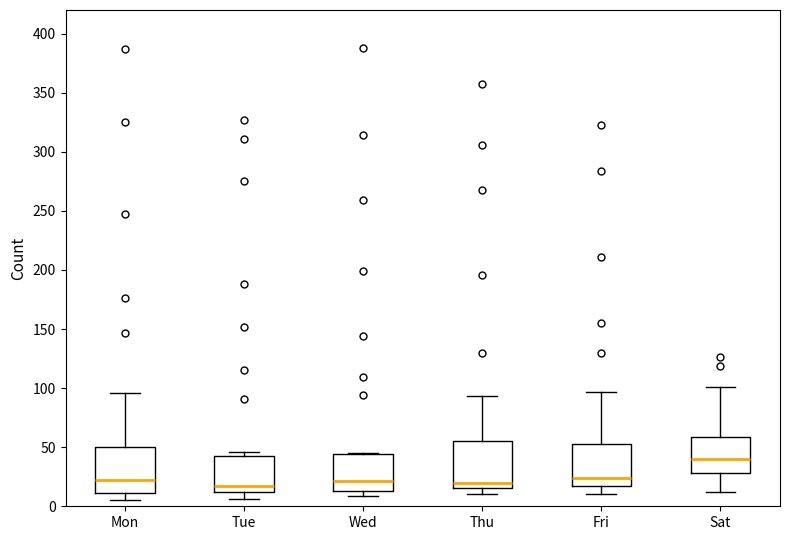

Reading left to right, transcribe this box plot: for each box, give where its median line is, the range the box spans, and where its two whiskers end, as read against the y-axis. The values are not printed on the chart, so give them approximately, as read against the axis.

Mon: median 20, box 10 to 50, whiskers 5 to 95
Tue: median 20, box 10 to 45, whiskers 5 to 45 (just above the box's upper edge)
Wed: median 20, box 15 to 45, whiskers 10 to 45
Thu: median 20, box 15 to 55, whiskers 10 to 95
Fri: median 25, box 15 to 55, whiskers 10 to 95
Sat: median 40, box 30 to 60, whiskers 10 to 100